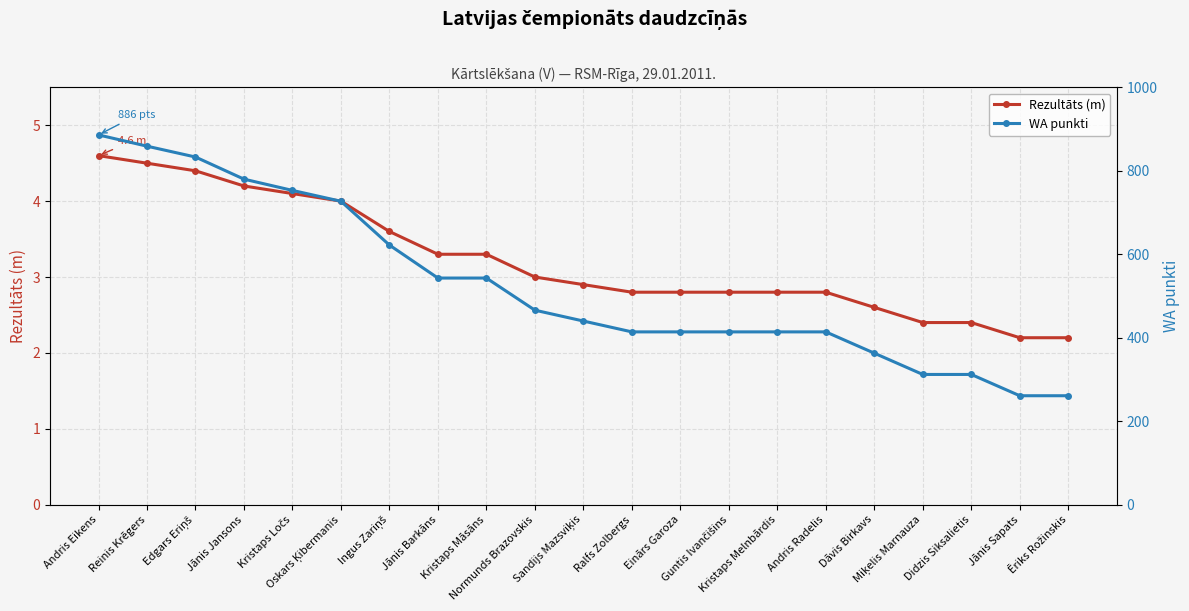

True or false: Rezultāts (m) and WA punkti intersect in this chart.

False